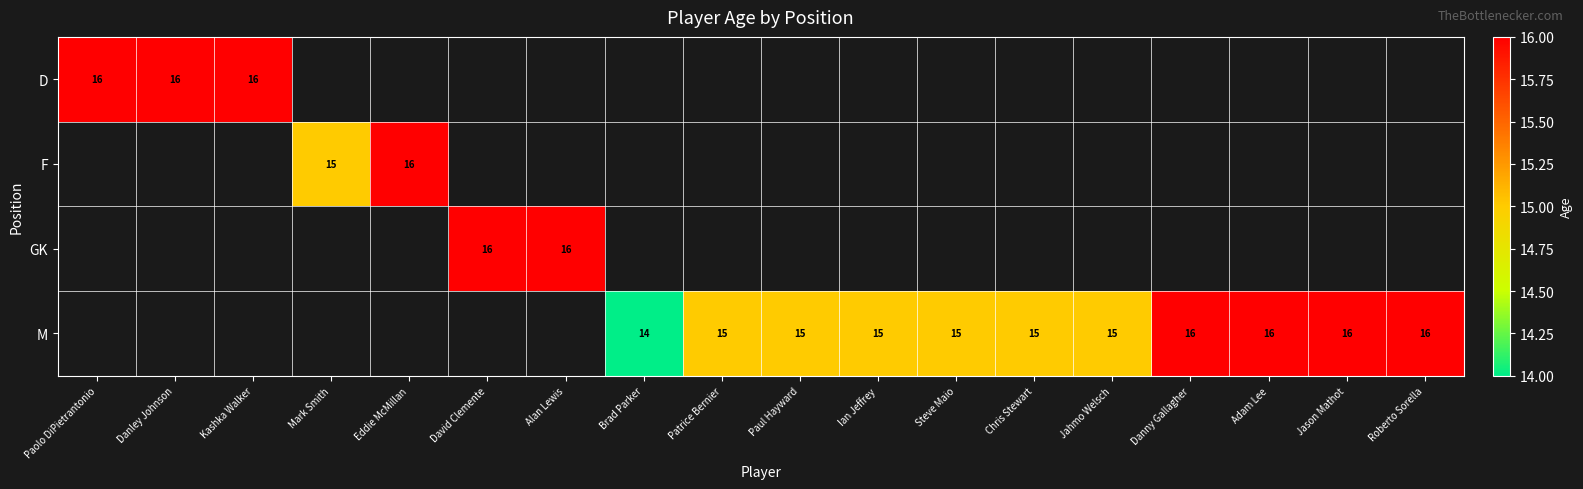

The M series shows 14 at Brad Parker. True or false?

True